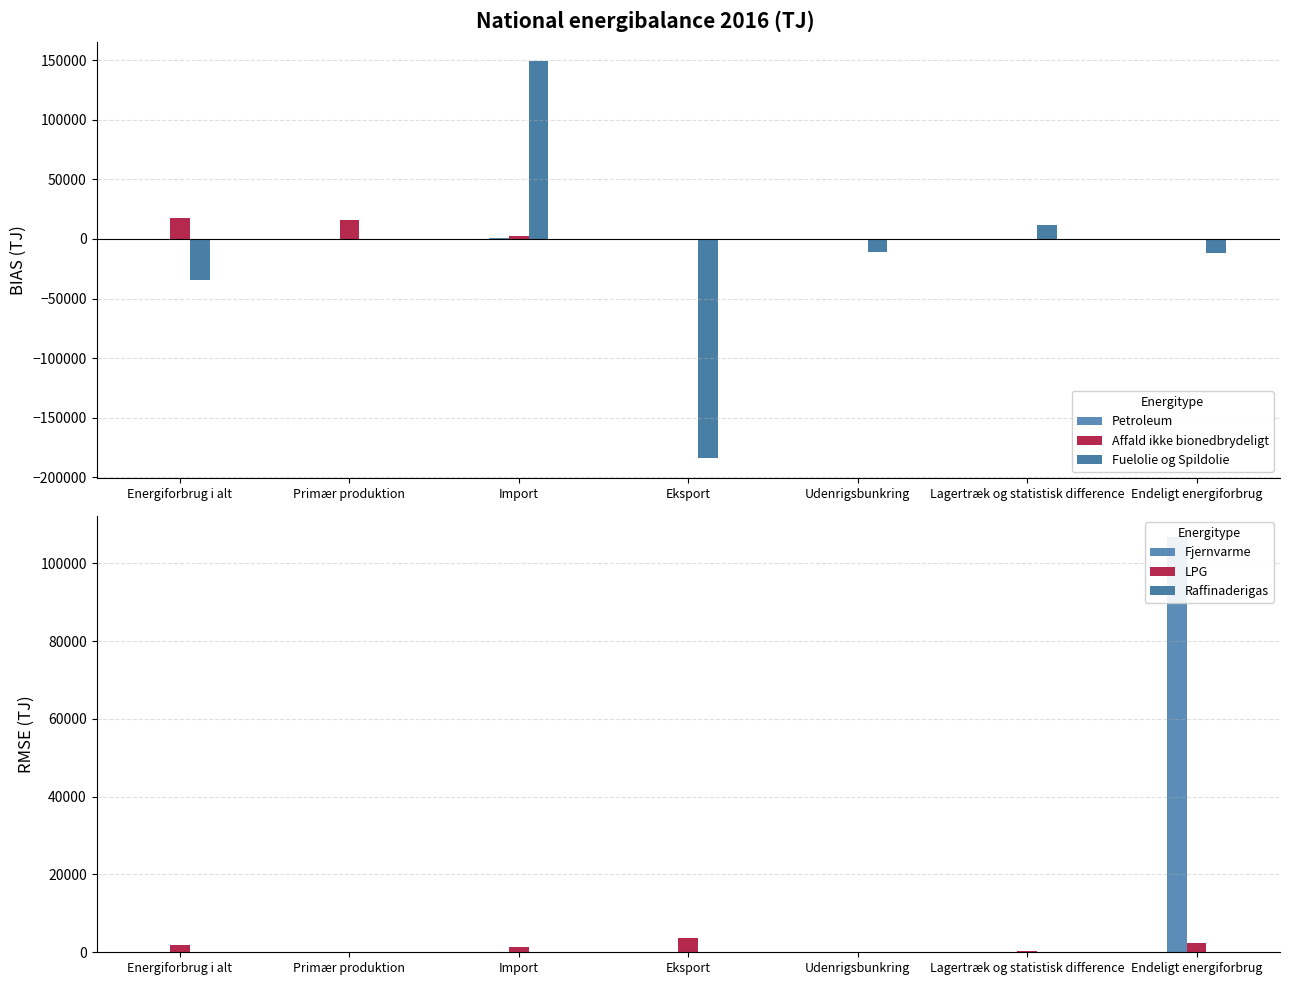

Which series changed the most between Energiforbrug i alt and Lagertræk og statistisk difference?

Fuelolie og Spildolie